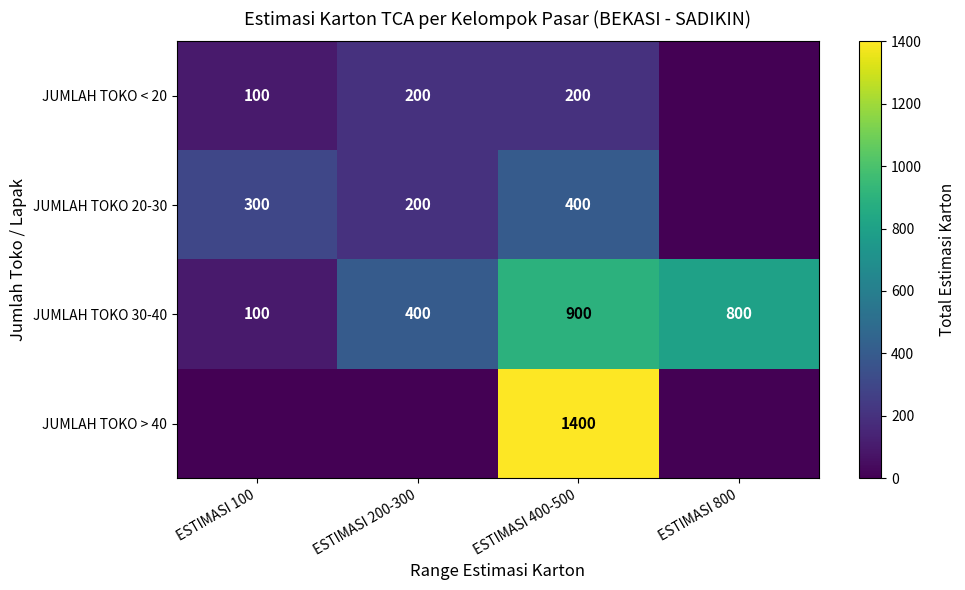

What is the difference between the maximum and second lowest values in the JUMLAH TOKO 30-40 series?

500